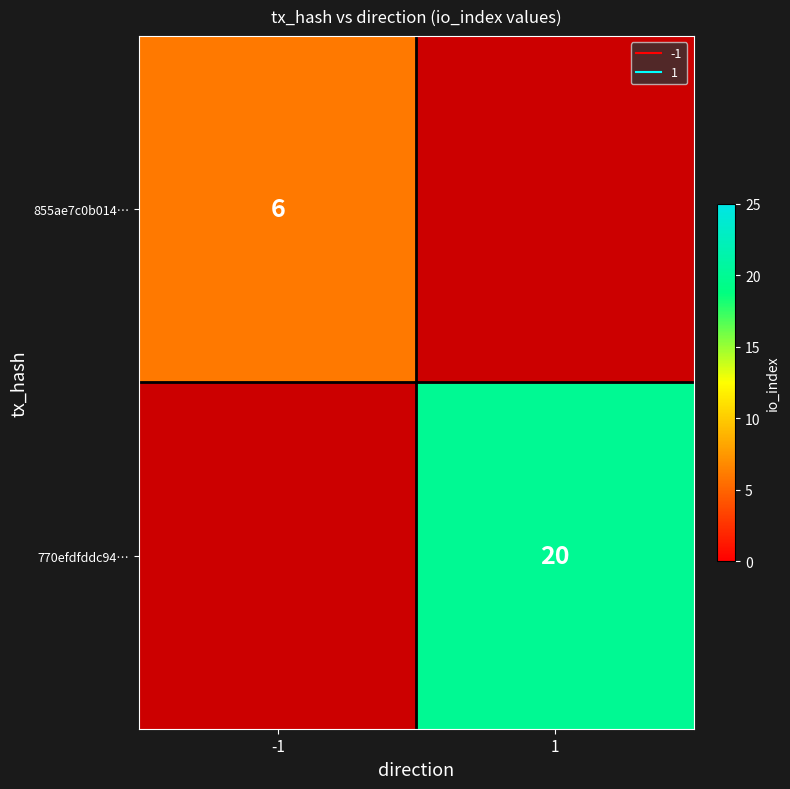

The value of 770efdfddc94… at 1 is 6.6. True or false?

False